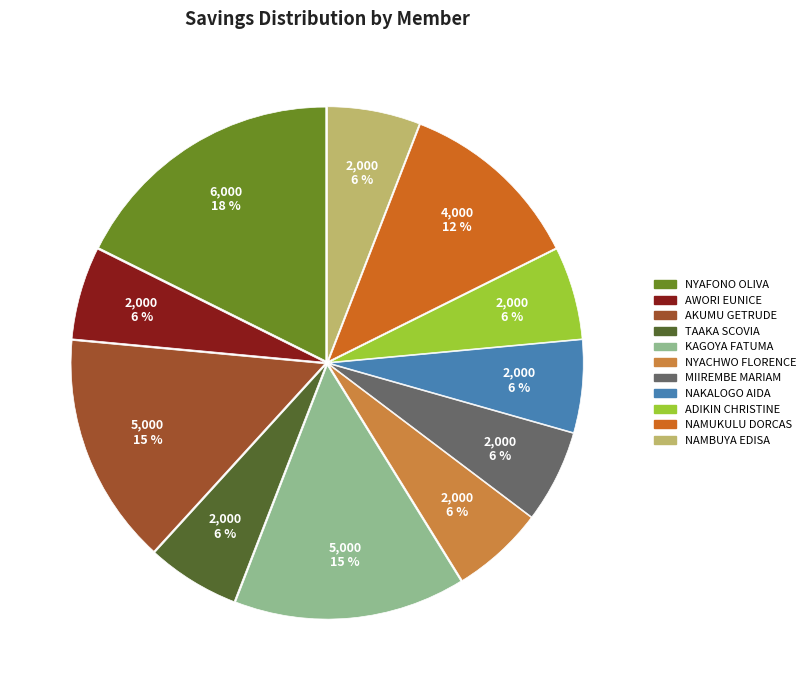

How many segments does this pie chart have?

11